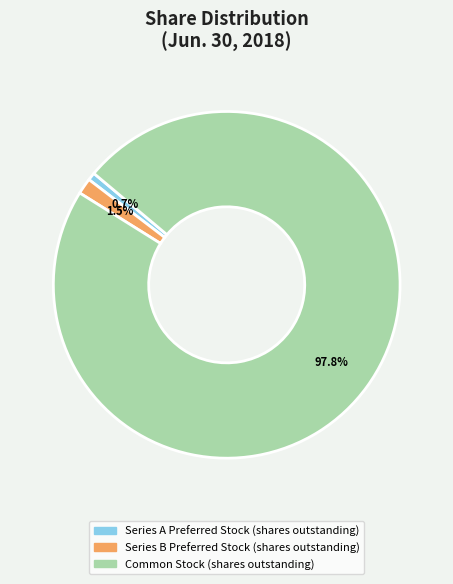

Which has a higher value, Series B Preferred Stock (shares outstanding) or Series A Preferred Stock (shares outstanding)?

Series B Preferred Stock (shares outstanding)